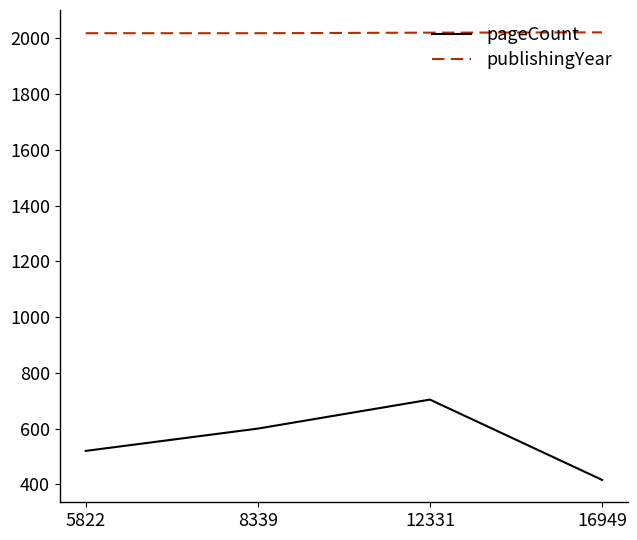

At which label is pageCount closest to 560?

5822